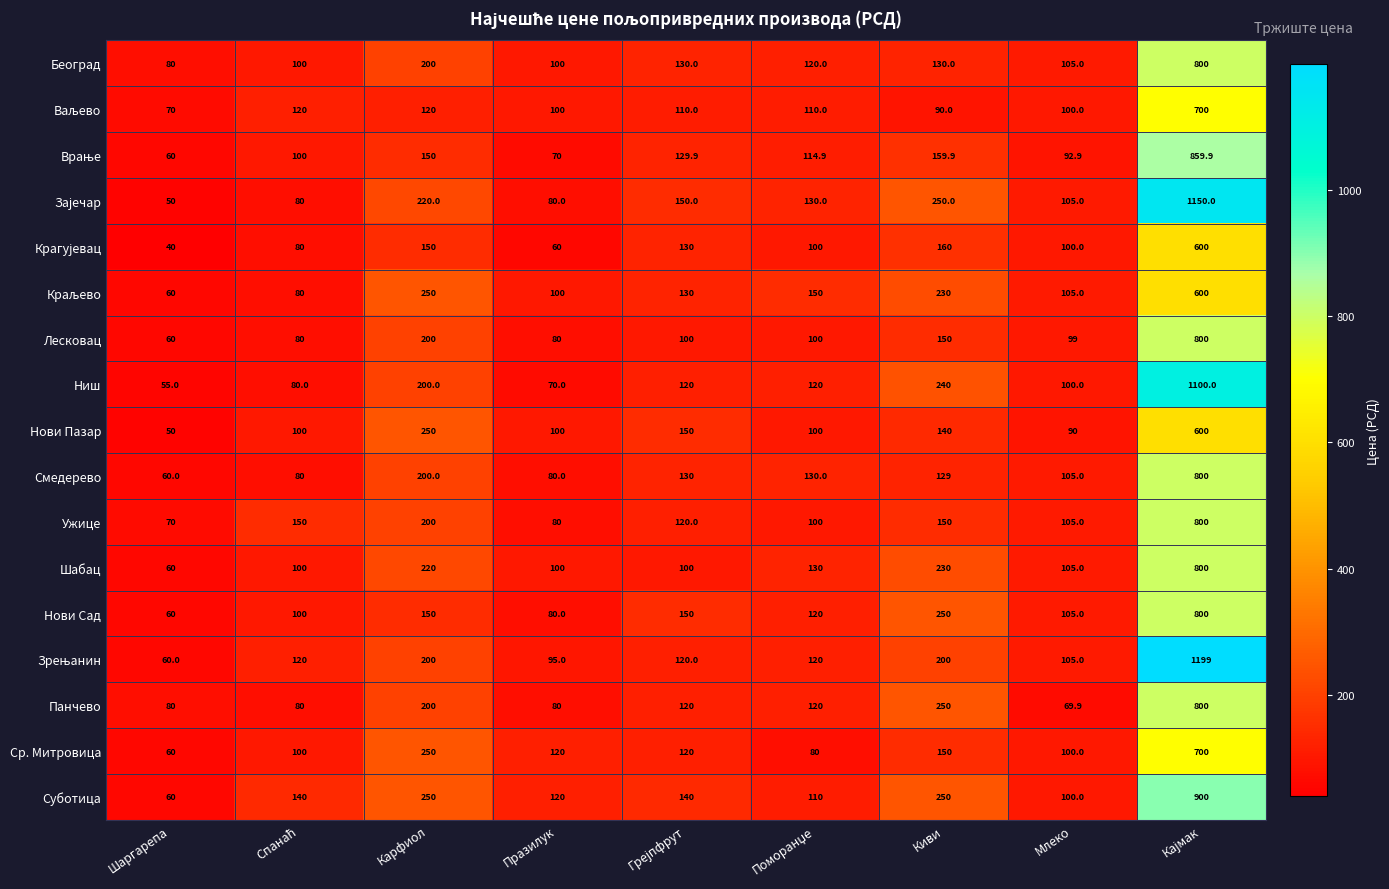

What is the difference between the maximum and second lowest values in the Смедерево series?

720.0